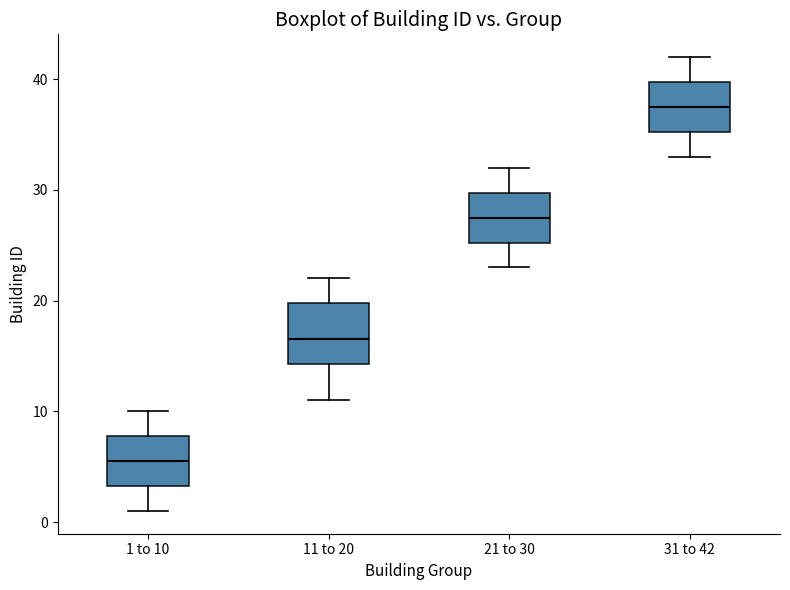

Comparing the boxes themselves (not the whiskers), which one is the tallest?

11 to 20